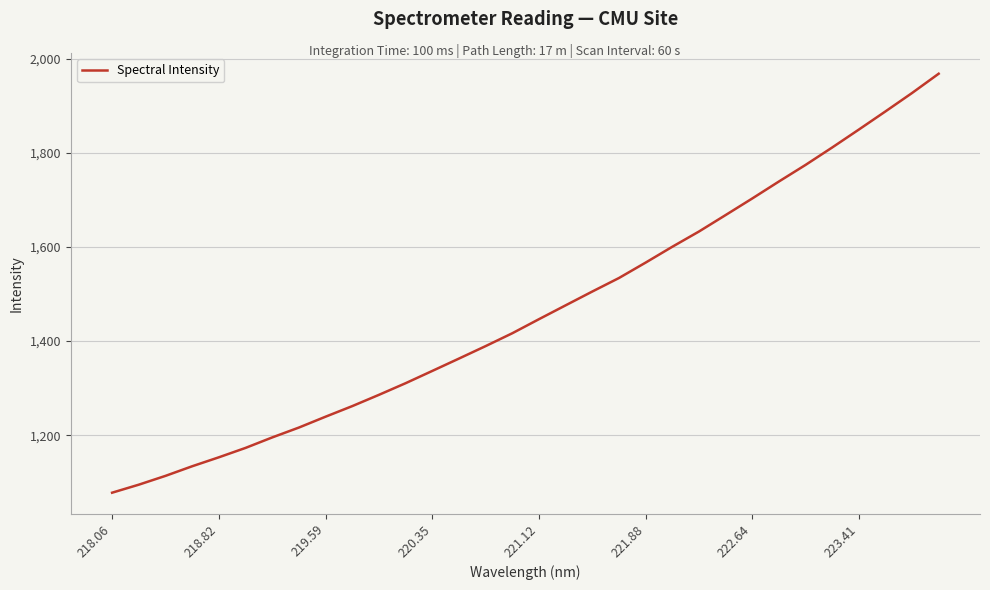

What is the difference between the maximum and minimum values?

890.3